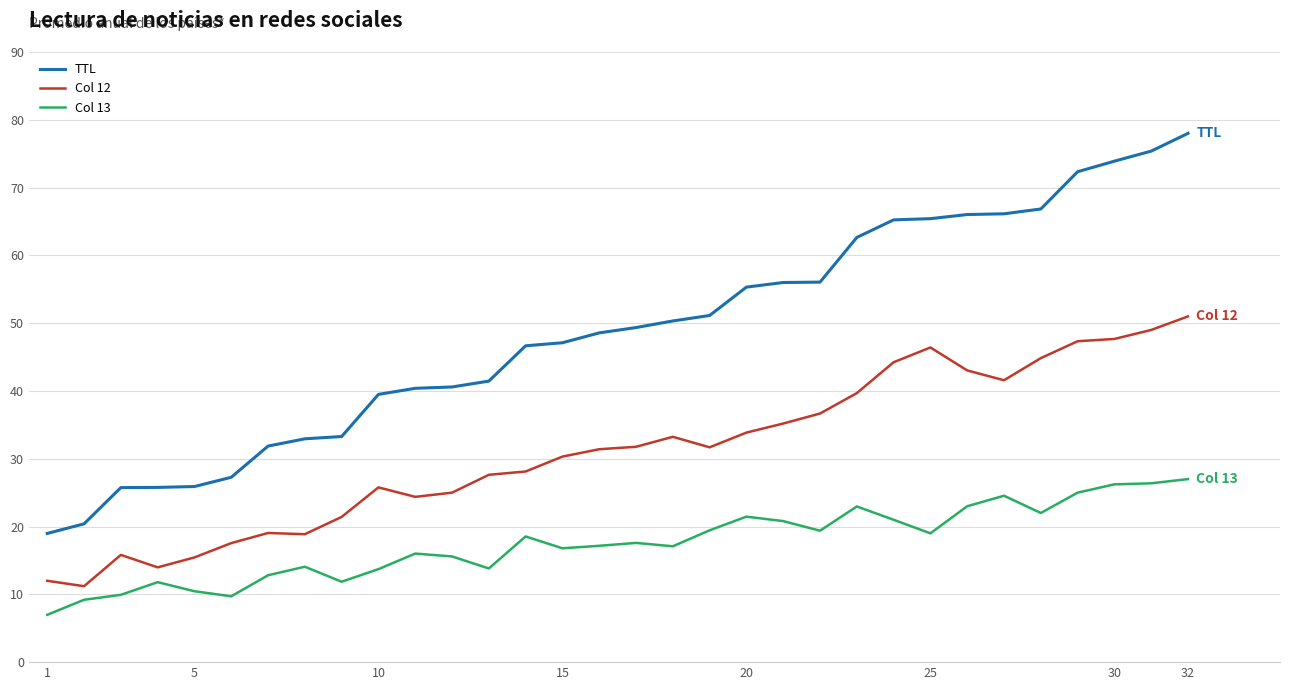

List the series in order of their overall mean, lowest first.

Col 13, Col 12, TTL